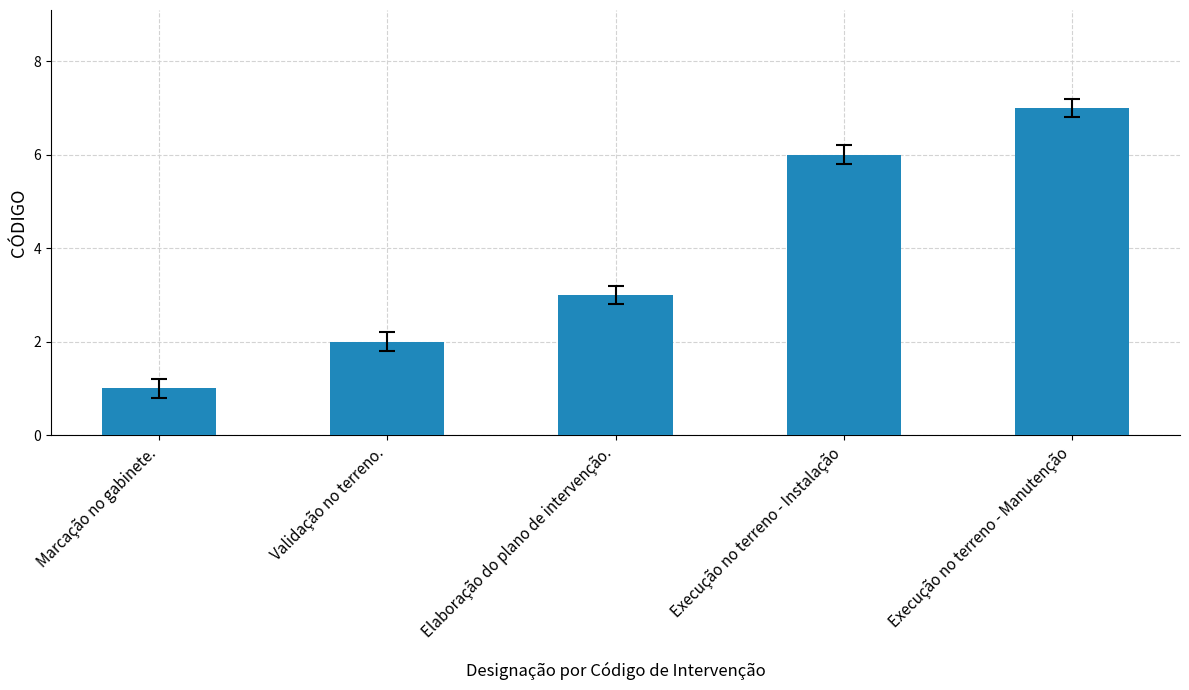

What value does the data have at Execução no terreno - Instalação?

6